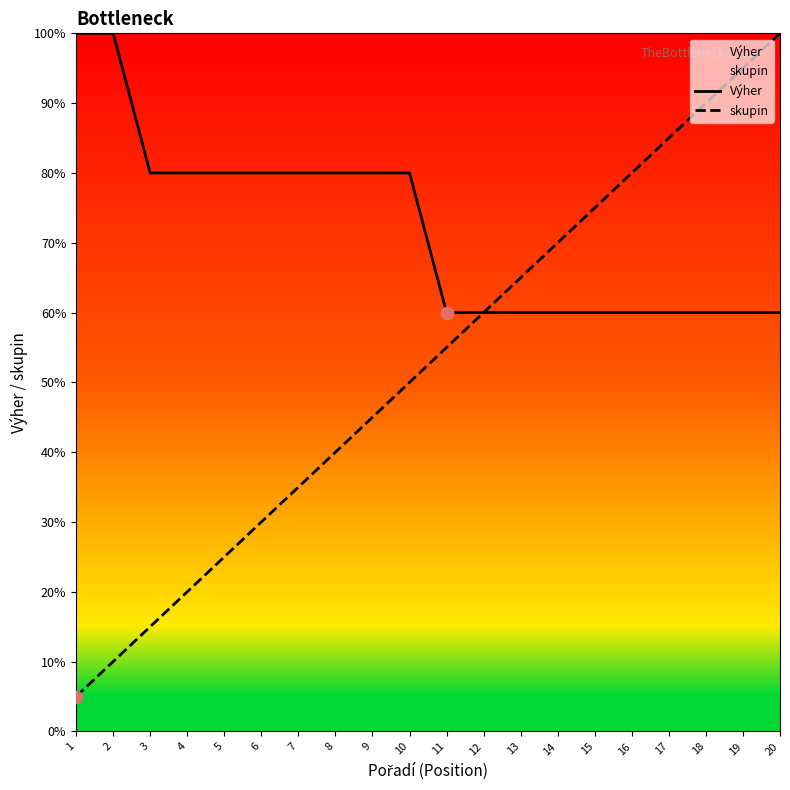

Which series reaches the maximum Y coordinate?

Výher